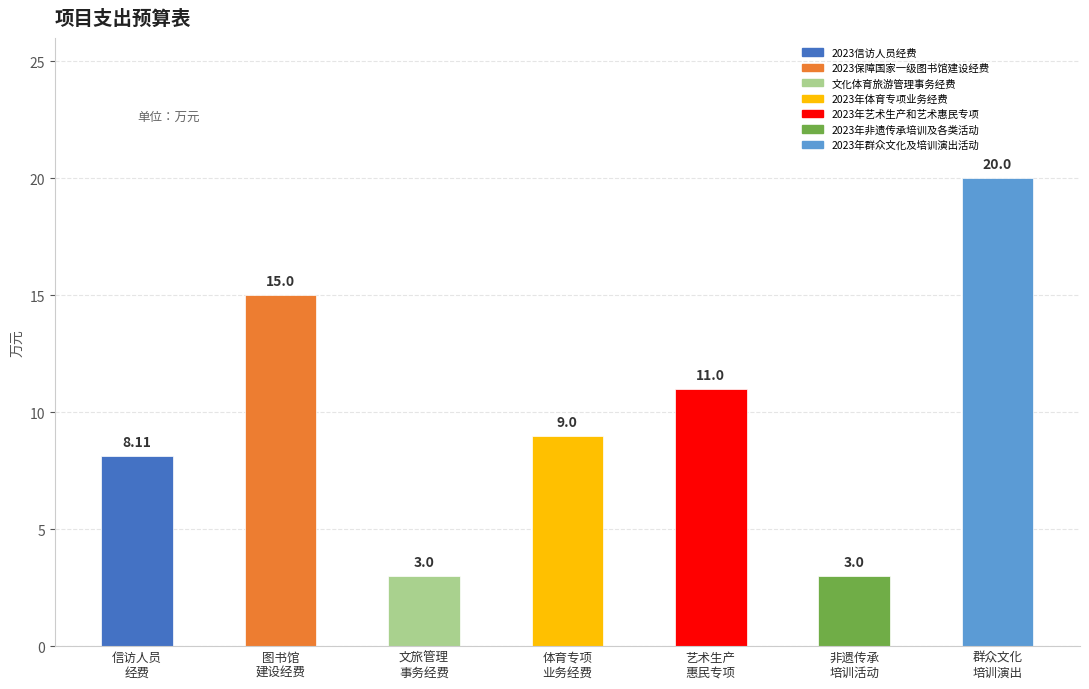

Count the values in the range 3 to 15.

6